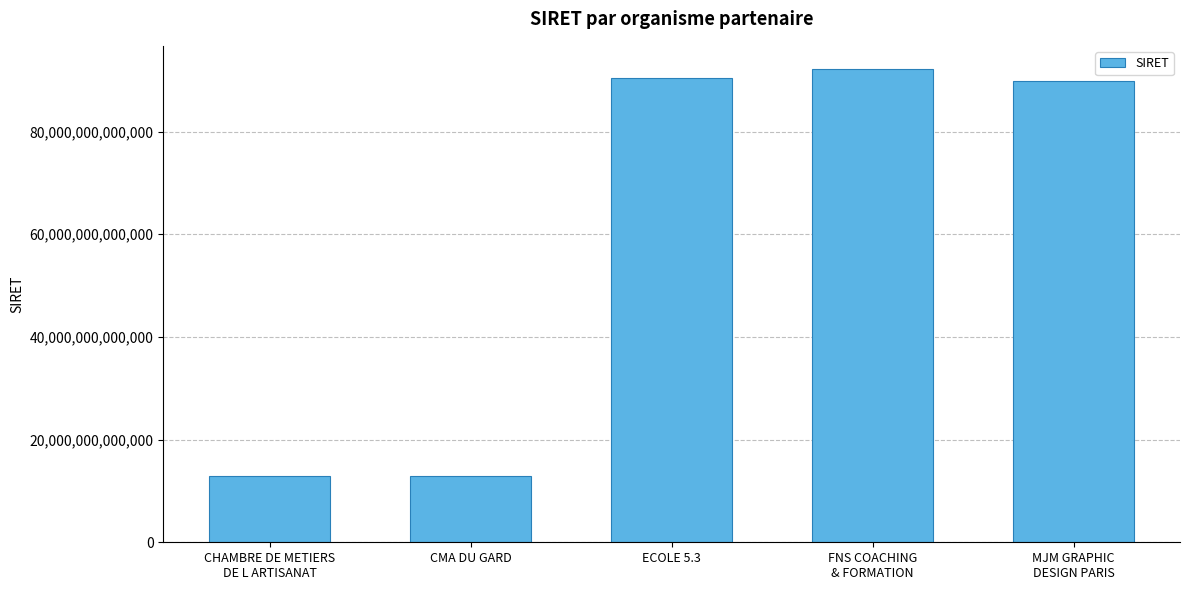

Is it true that the value at CMA DU GARD is 13002793100109?

True